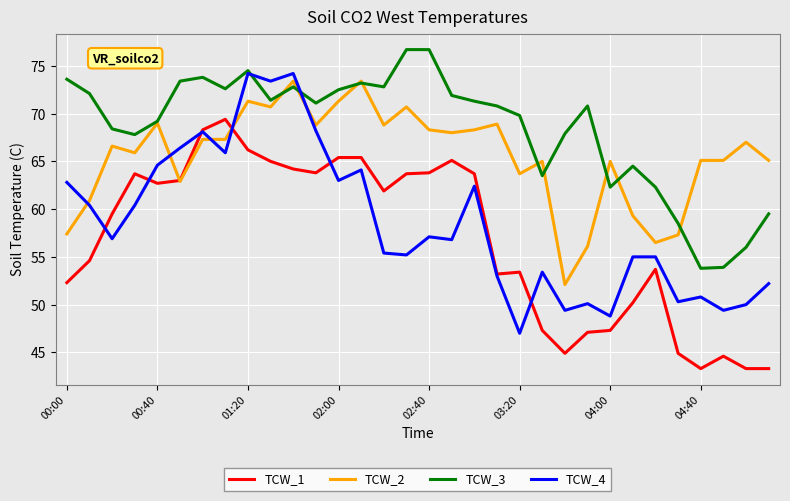

What is the minimum value for TCW_1?

43.3